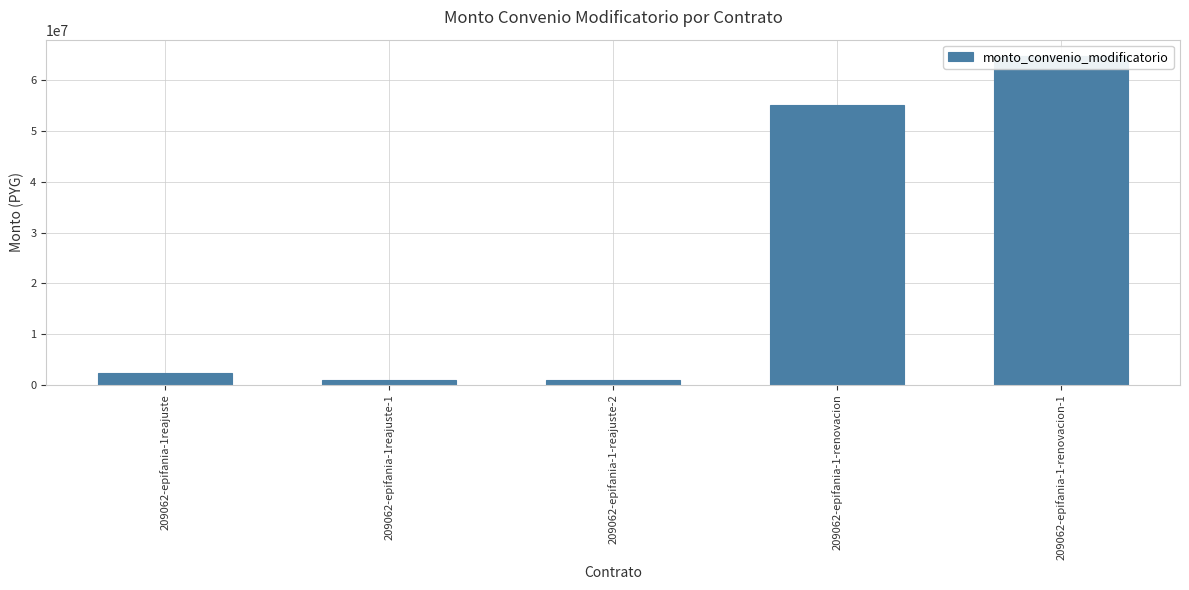

What is the label of the 5th bar from the left?

209062-epifania-1-renovacion-1